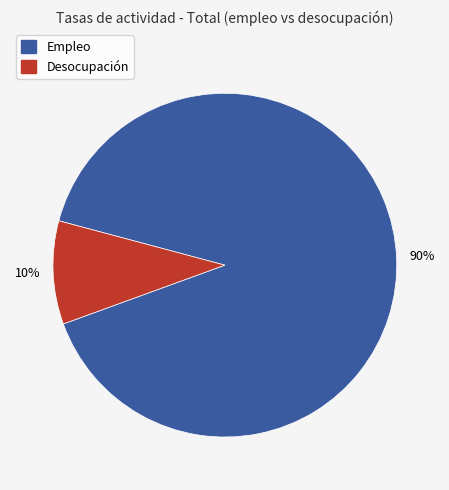

Does any single category account for the majority?

Yes